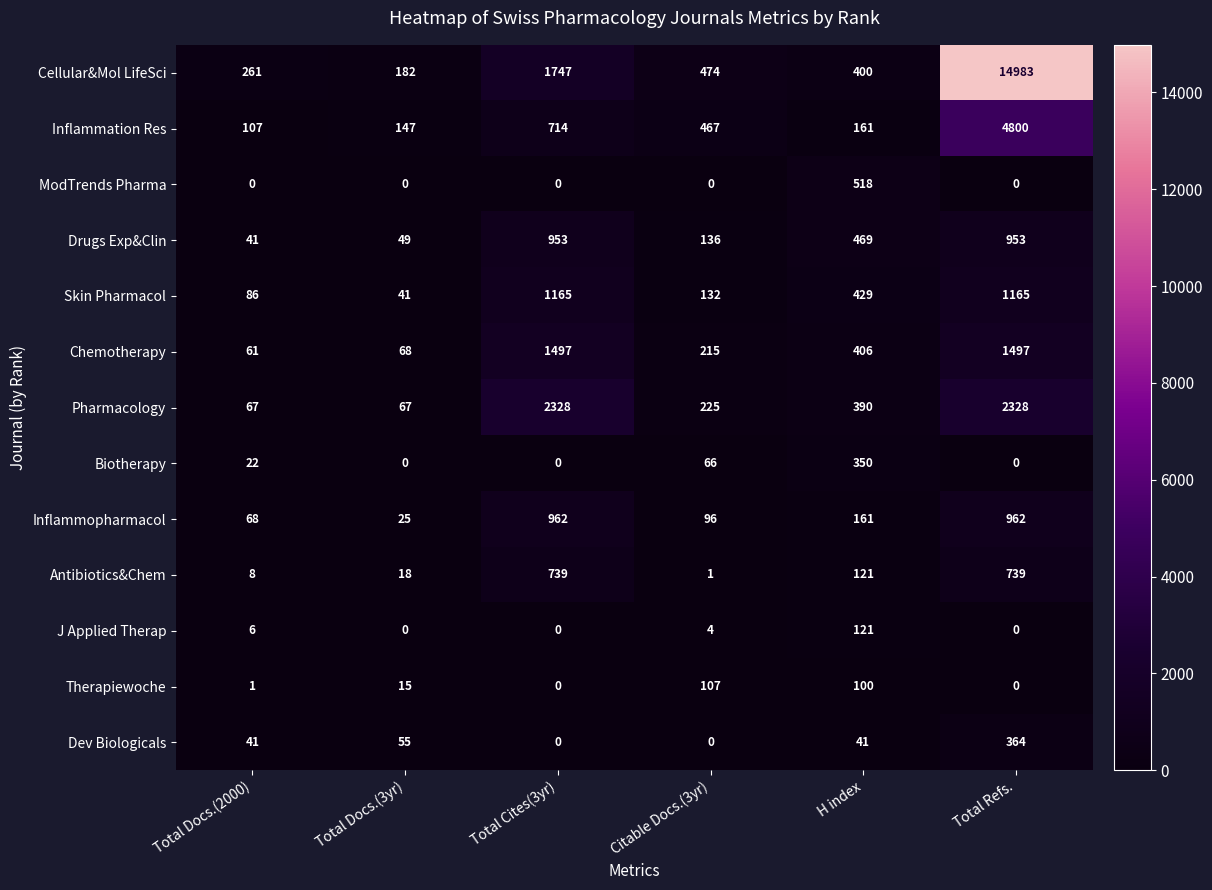

Which series changed the most between Total Cites(3yr) and H index?

Pharmacology